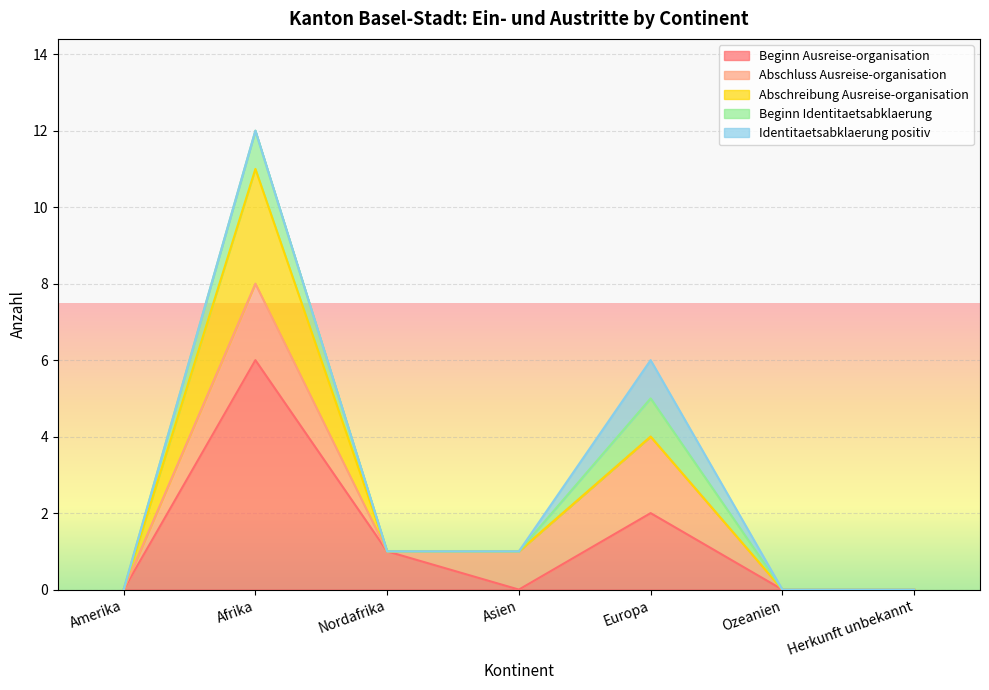

True or false: Beginn Ausreise-organisation and Abschluss Ausreise-organisation intersect in this chart.

True